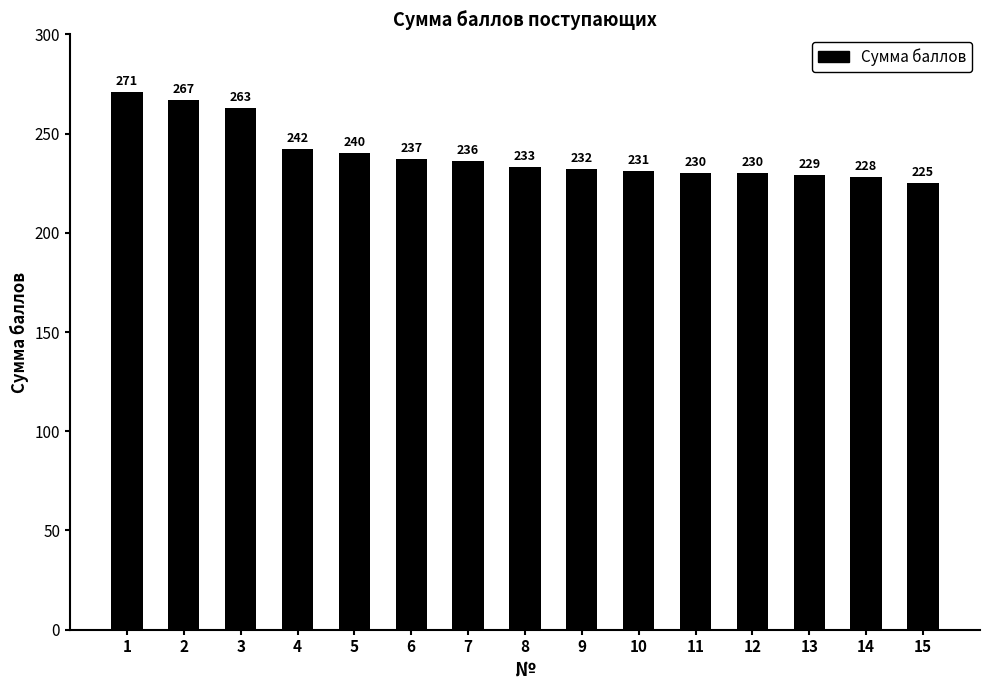

Are the bars horizontal?

No